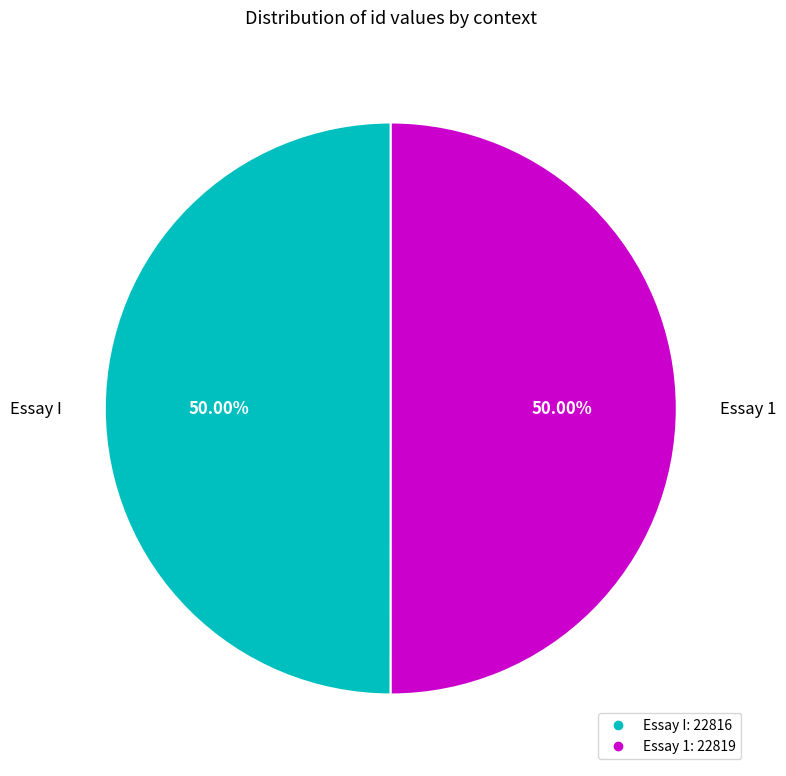

Do Essay I and Essay 1 together represent more than half of the pie?

Yes